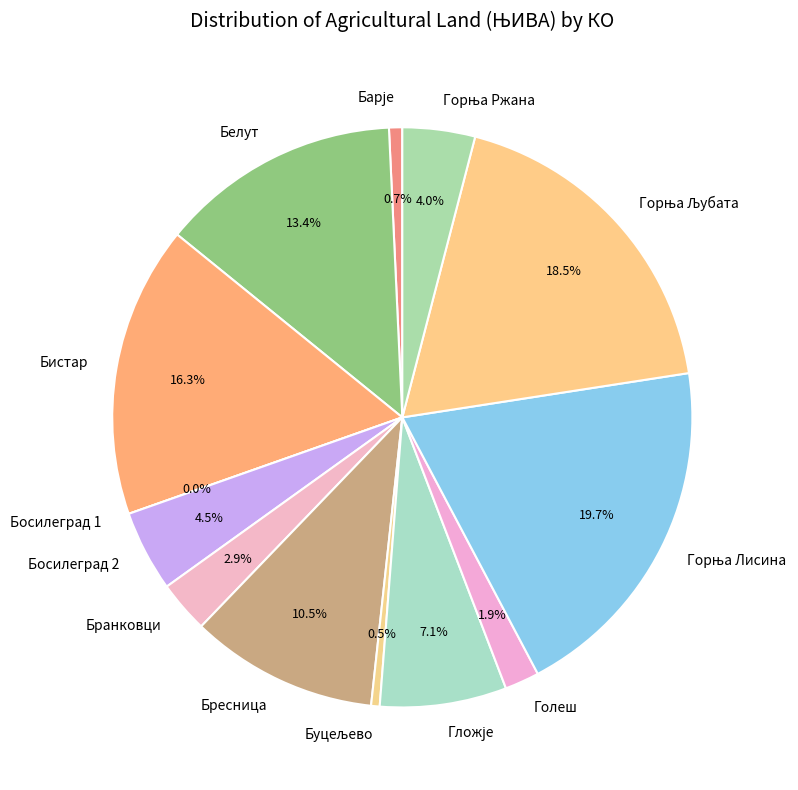

What is the smallest slice in the pie chart?

Босилеград 1